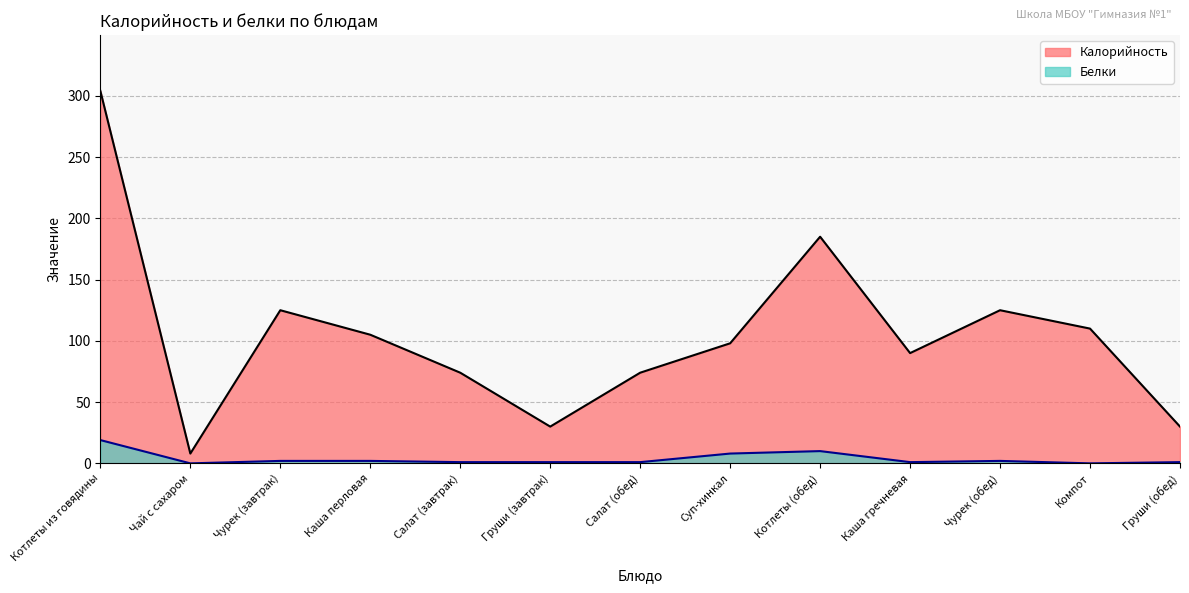

What position from the right is Котлеты (обед)?

5